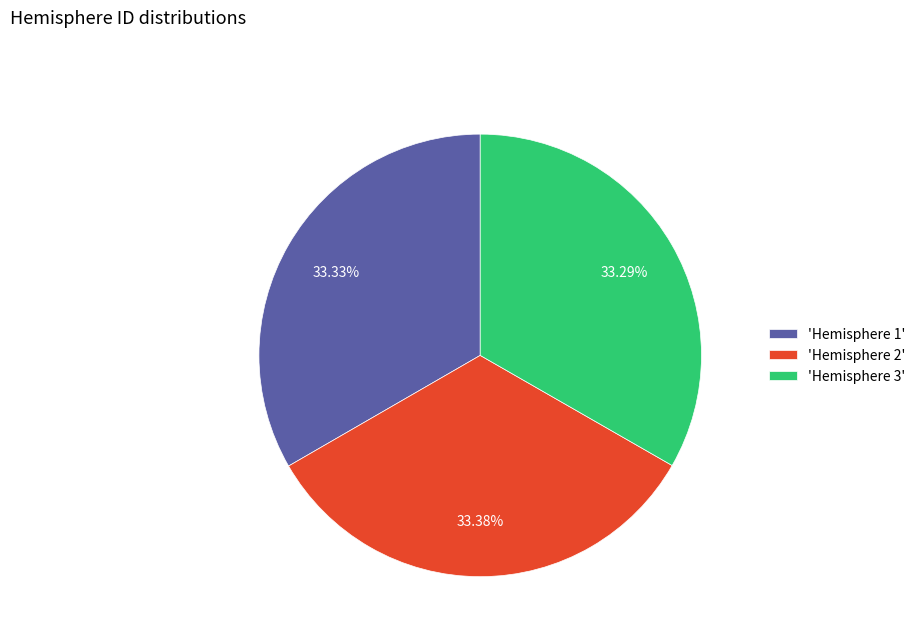

Do 'Hemisphere 2' and 'Hemisphere 1' together represent more than half of the pie?

Yes